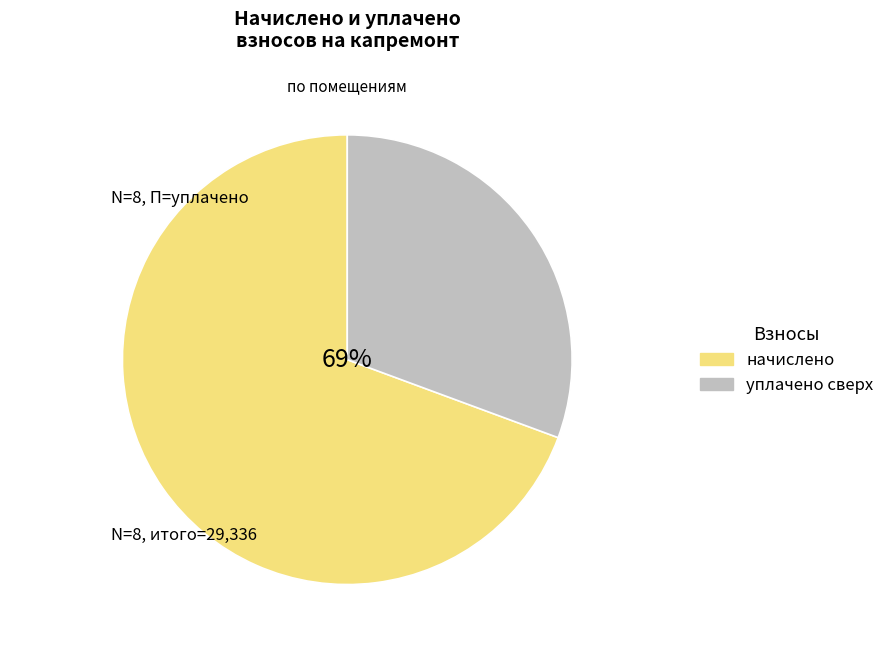

True or false: 8 accounts for 32% of the total.

False